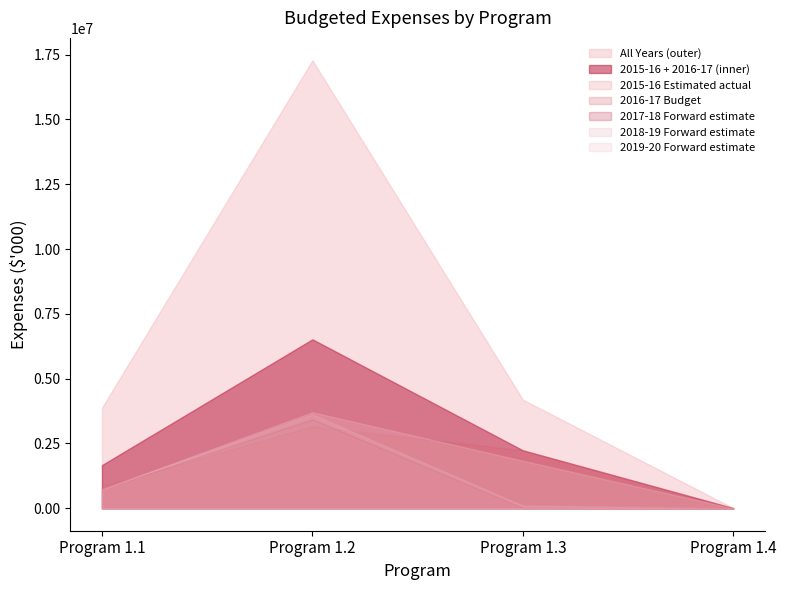

What is the sum of all 2018-19 Forward estimate values?

4462003